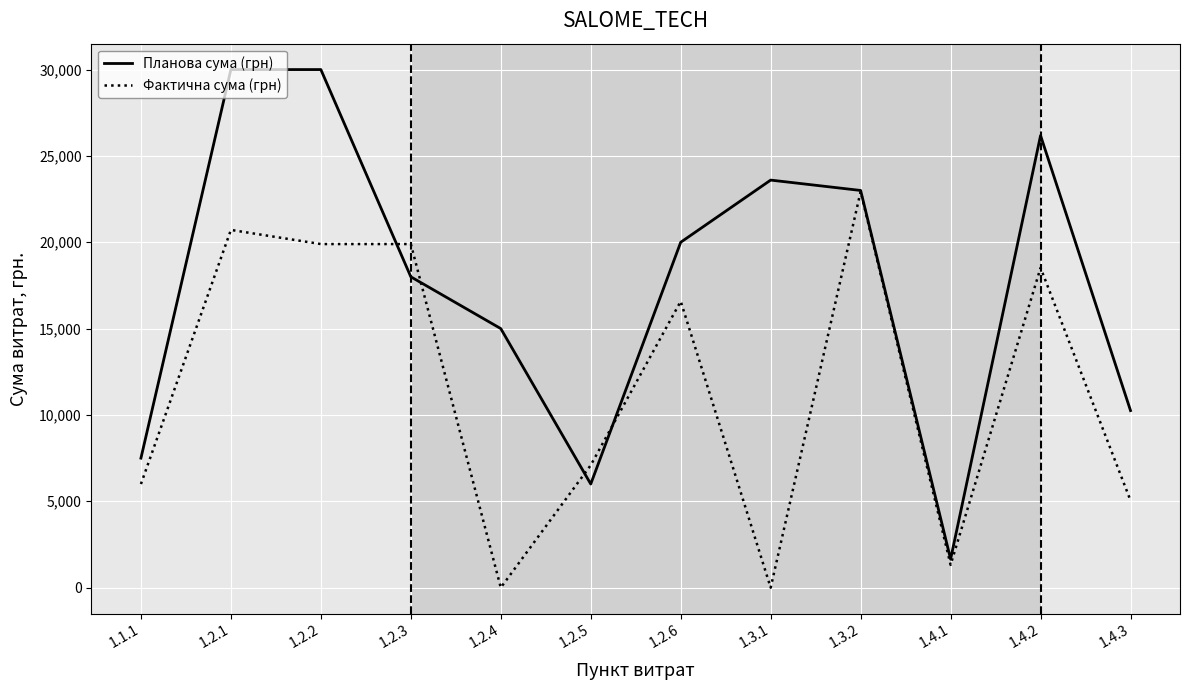

Count the number of data series in this chart.

2